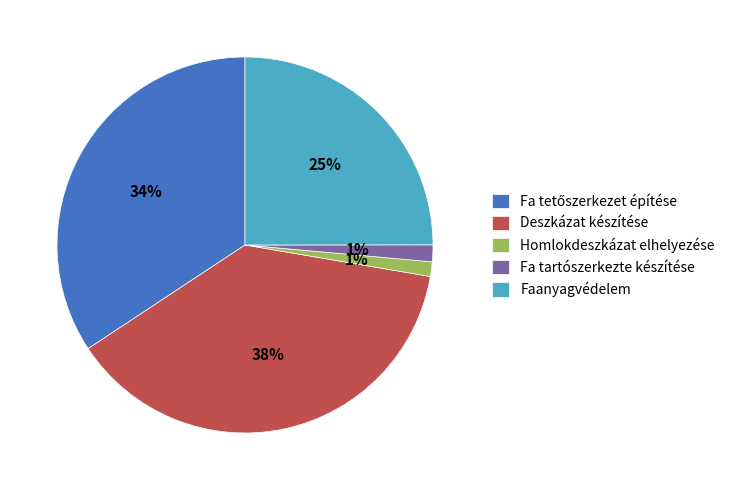

Is the sum of Homlokdeszkázat elhelyezése and Deszkázat készítése greater than half?

No